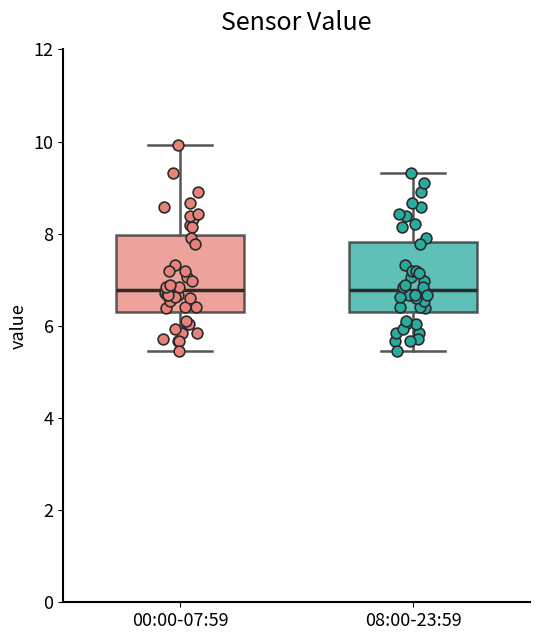

Reading left to right, read every box against the y-axis: the position of its median line, the range the box covers, and the ends of its whiskers. The values are not printed on the chart, so give them approximately, as read against the axis.

00:00-07:59: median 6.8, box 6.4 to 8.0, whiskers 5.4 to 10.0
08:00-23:59: median 6.8, box 6.4 to 7.8, whiskers 5.4 to 9.4